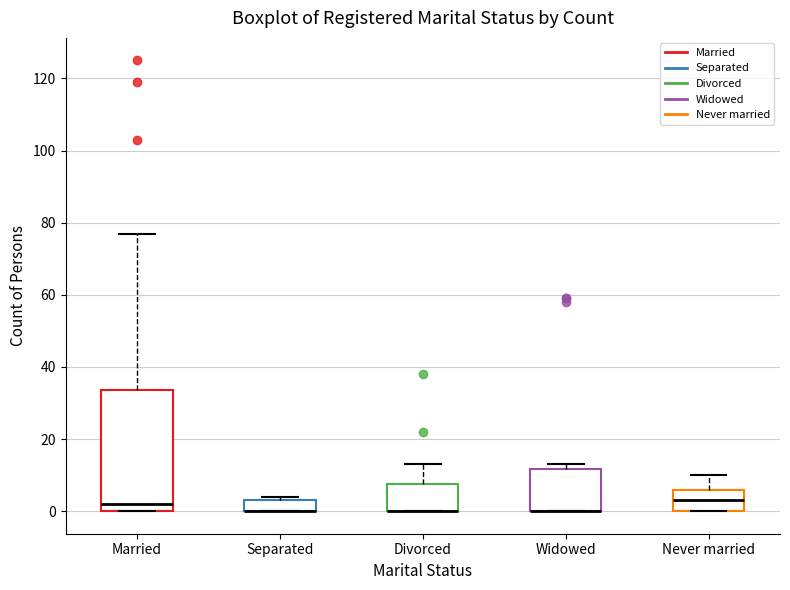

Reading left to right, transcribe this box plot: for each box, give where its median line is, the range the box spans, and where its two whiskers end, as read against the y-axis. The values are not printed on the chart, so give them approximately, as read against the axis.

Married: median 2, box 0 to 34, whiskers 0 to 78
Separated: median 0 (drawn on the box's lower edge), box 0 to 4, whiskers 0 to 4 (just above the box's upper edge)
Divorced: median 0 (drawn on the box's lower edge), box 0 to 8, whiskers 0 to 14
Widowed: median 0 (drawn on the box's lower edge), box 0 to 12, whiskers 0 to 14
Never married: median 4, box 0 to 6, whiskers 0 to 10